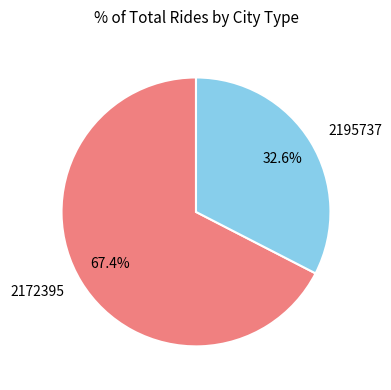

Is it true that 2195737 is 33% of the pie?

True